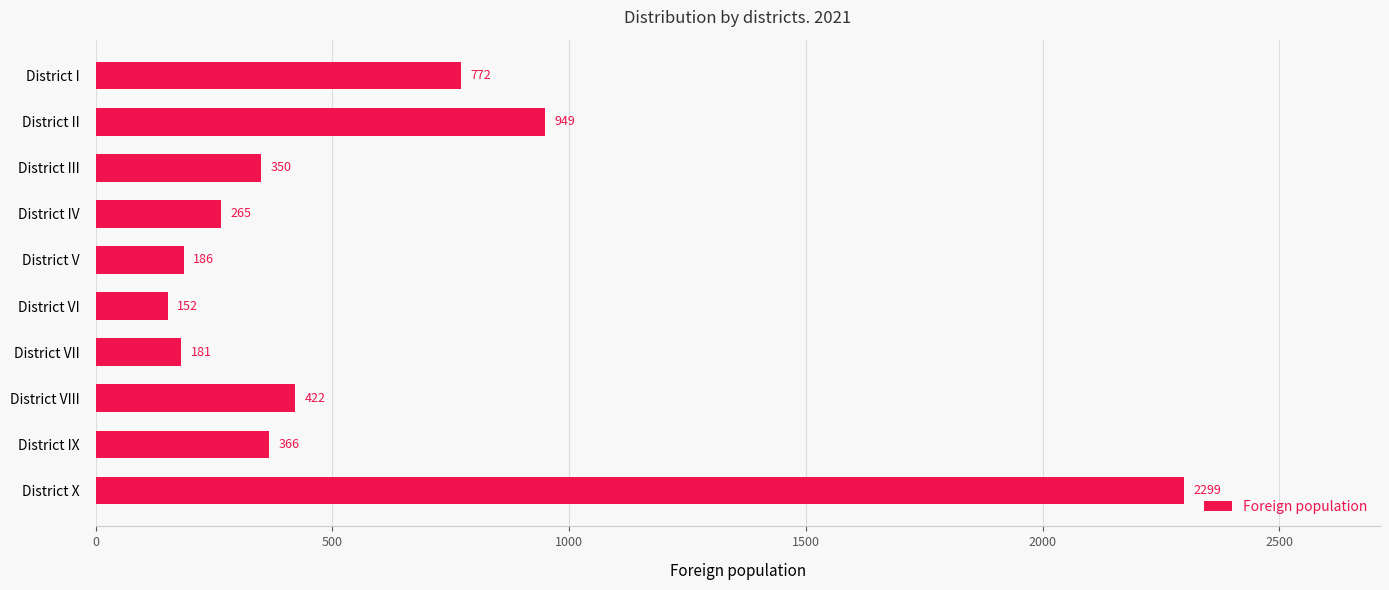

What is the minimum value shown in the chart?

152